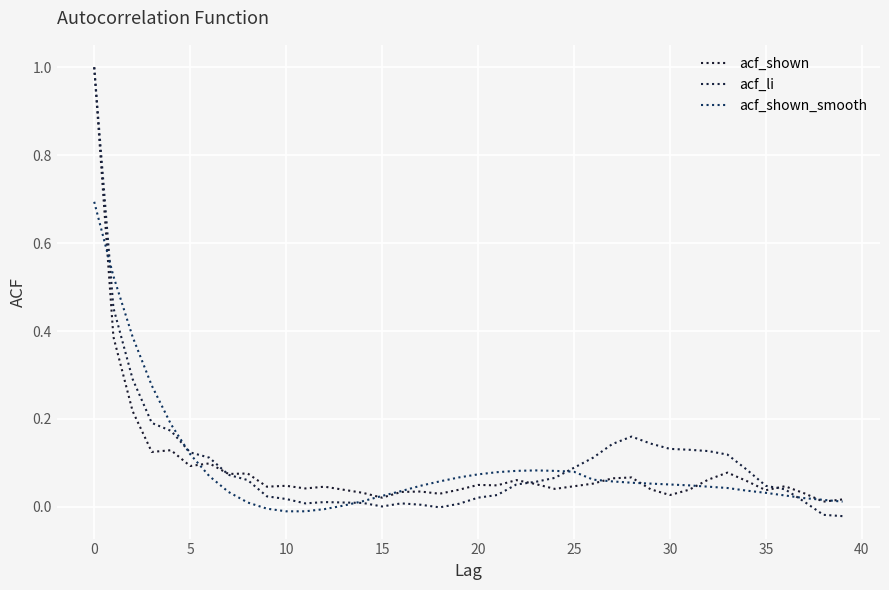

At how many categories does at least one series exceed 0?

40